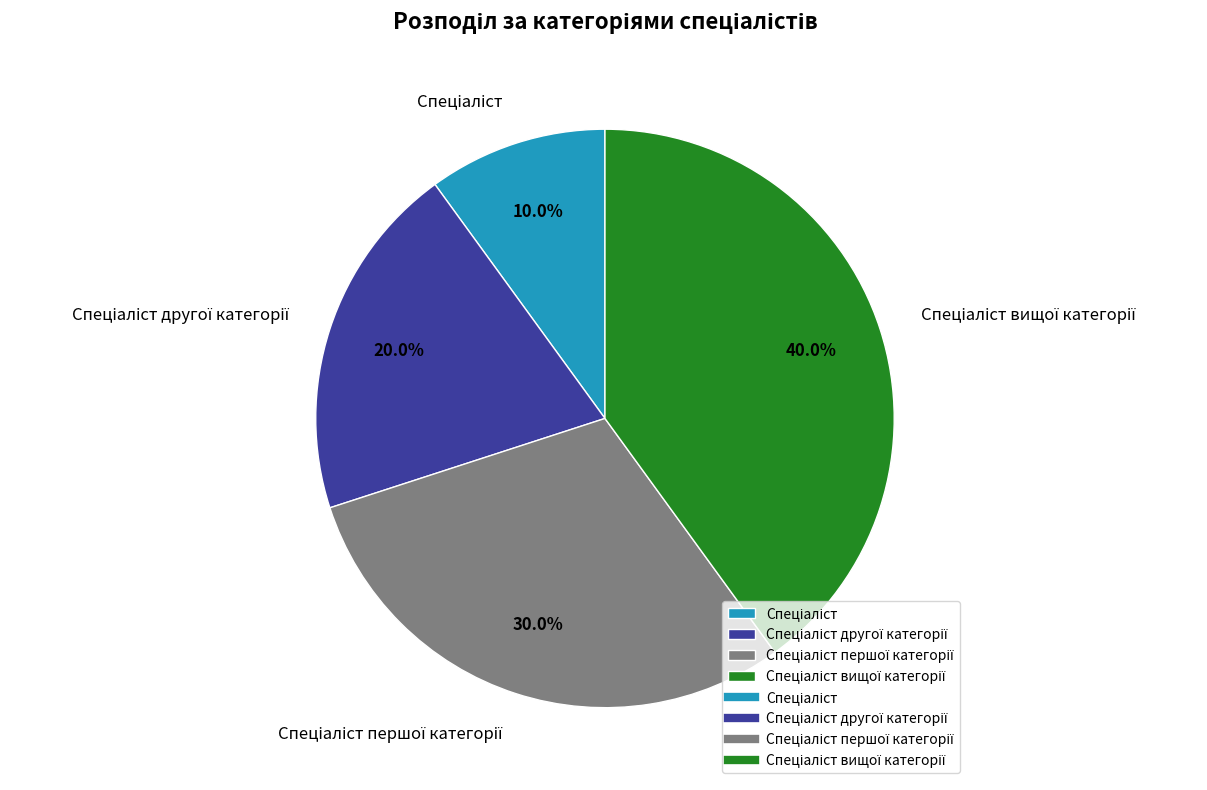

Is there any slice that represents more than half of the pie?

No